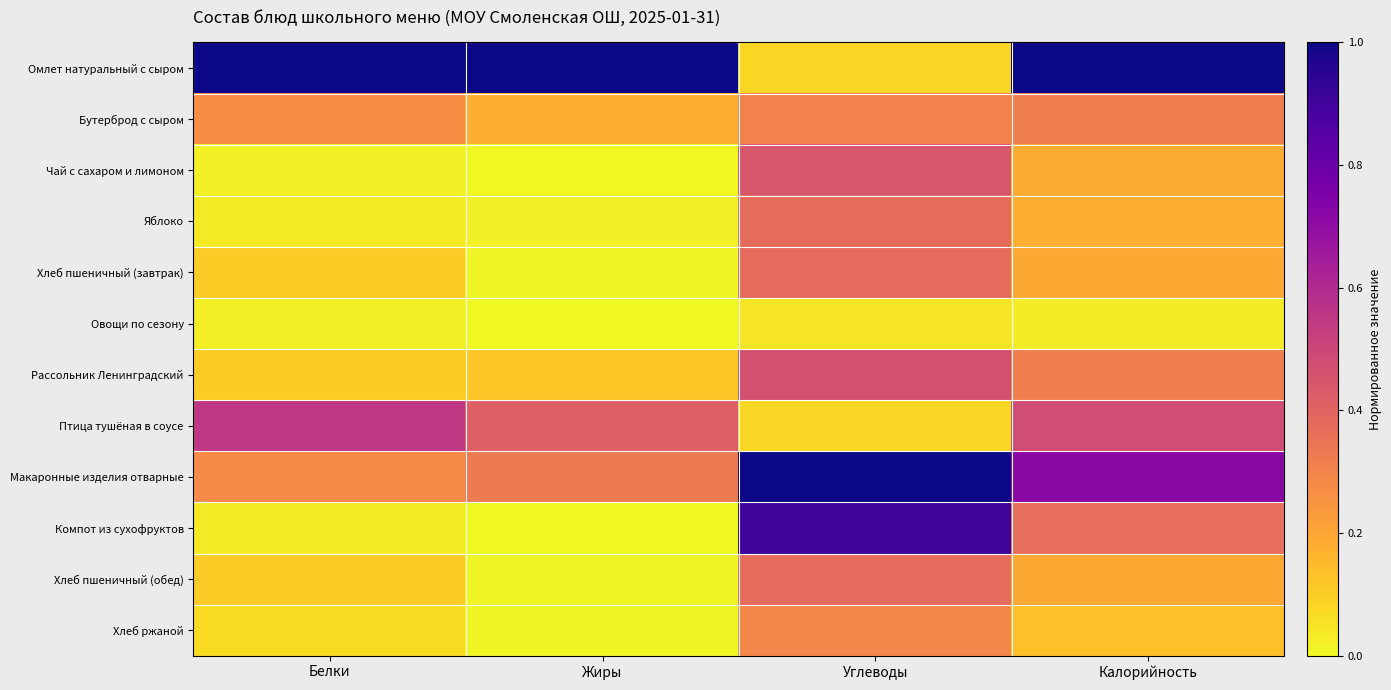

Reading left to right, transcribe all the data shown in this chart.

Омлет натуральный с сыром: Белки=1.0	Жиры=1.0	Углеводы=0.1	Калорийность=1.0
Бутерброд с сыром: Белки=0.3	Жиры=0.2	Углеводы=0.3	Калорийность=0.3
Чай с сахаром и лимоном: Белки=0.0	Жиры=0.0	Углеводы=0.4	Калорийность=0.2
Яблоко: Белки=0.0	Жиры=0.0	Углеводы=0.4	Калорийность=0.2
Хлеб пшеничный (завтрак): Белки=0.1	Жиры=0.0	Углеводы=0.4	Калорийность=0.2
Овощи по сезону: Белки=0.0	Жиры=0.0	Углеводы=0.0	Калорийность=0.0
Рассольник Ленинградский: Белки=0.1	Жиры=0.1	Углеводы=0.5	Калорийность=0.3
Птица тушёная в соусе: Белки=0.5	Жиры=0.4	Углеводы=0.1	Калорийность=0.5
Макаронные изделия отварные: Белки=0.3	Жиры=0.3	Углеводы=1.0	Калорийность=0.7
Компот из сухофруктов: Белки=0.0	Жиры=0.0	Углеводы=0.9	Калорийность=0.4
Хлеб пшеничный (обед): Белки=0.1	Жиры=0.0	Углеводы=0.4	Калорийность=0.2
Хлеб ржаной: Белки=0.1	Жиры=0.0	Углеводы=0.3	Калорийность=0.1